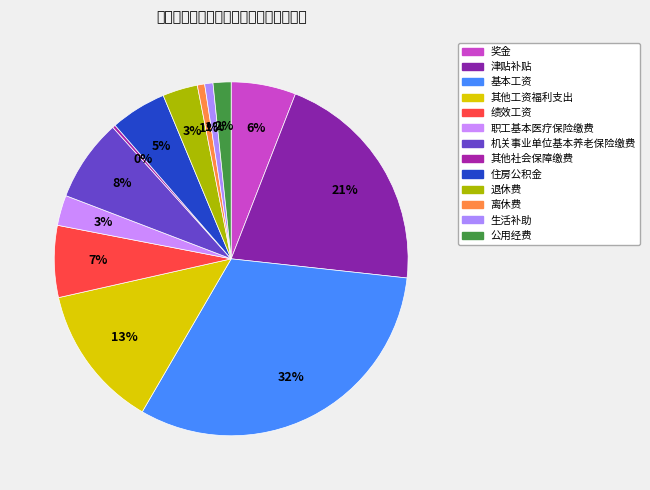

Which has a higher value, 其他工资福利支出 or 津贴补贴?

津贴补贴